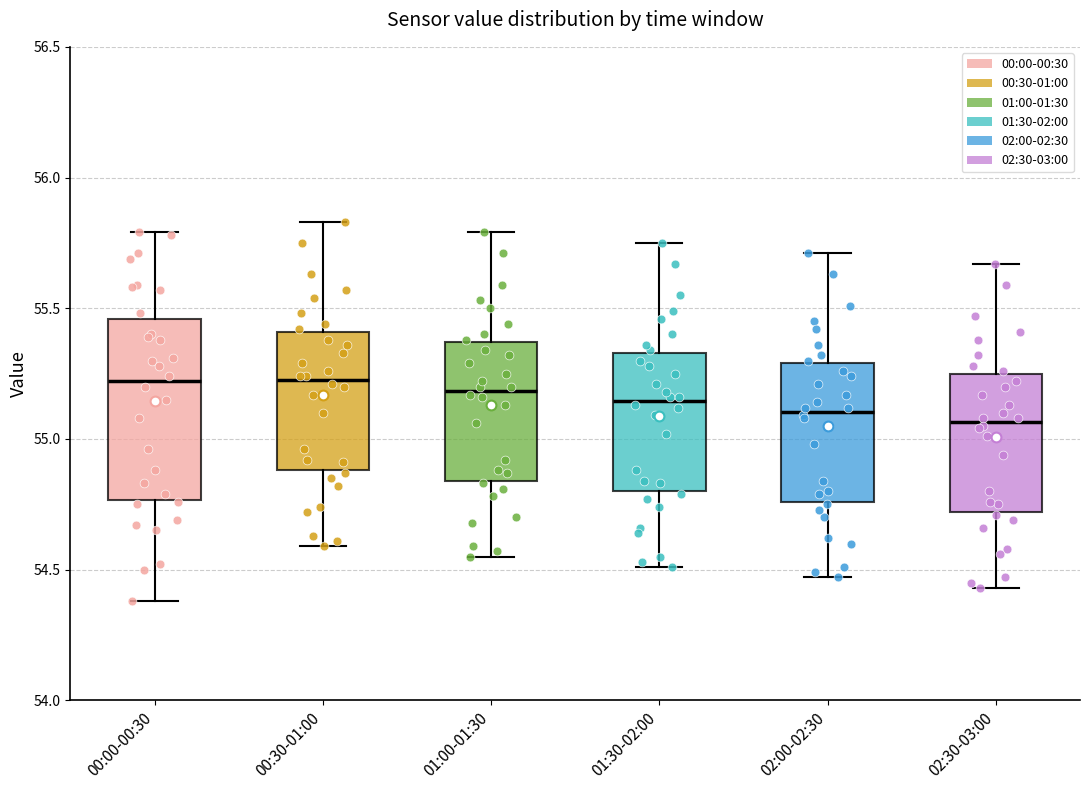

Comparing the boxes themselves (not the whiskers), which one is the tallest?

00:00-00:30